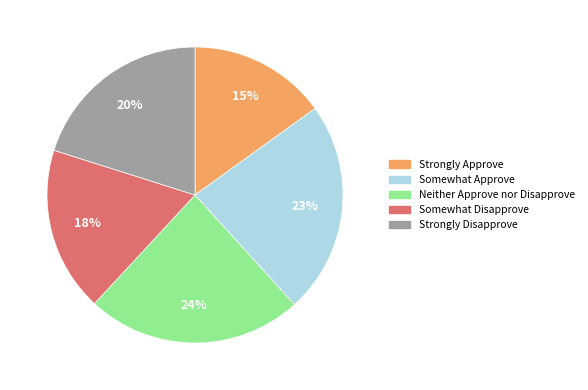

What is the smallest slice in the pie chart?

Strongly Approve